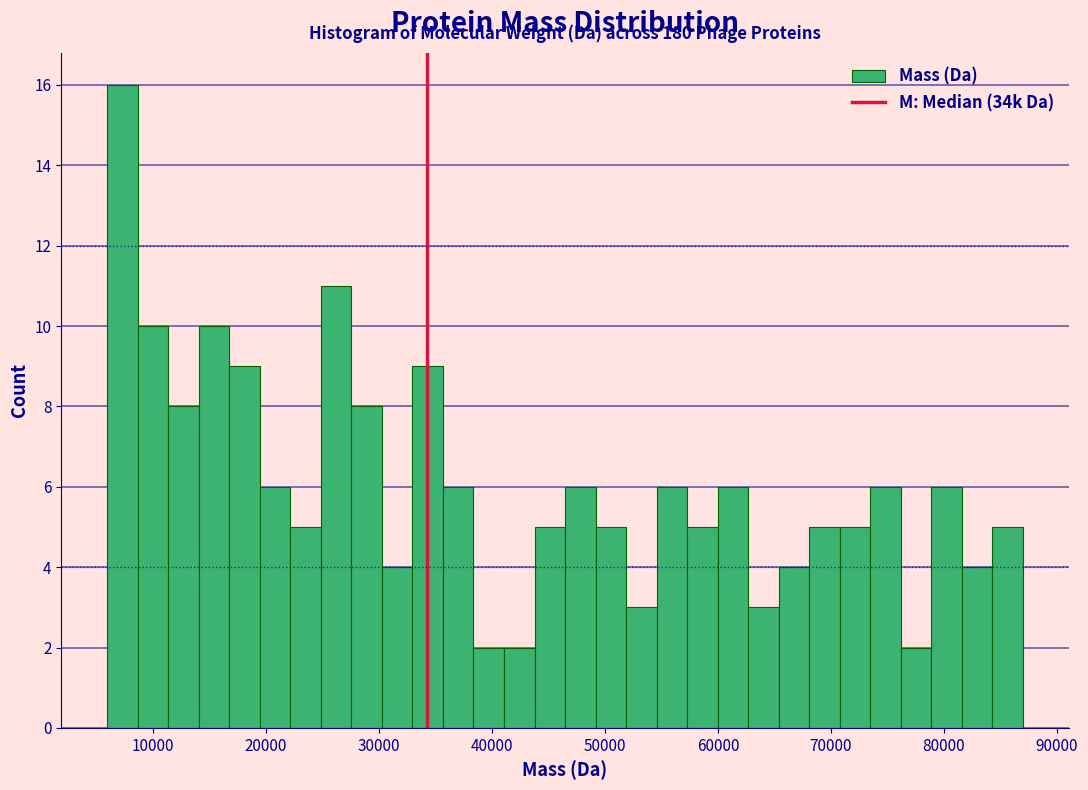

Around what value on the x-axis is the tallest bar? Give the approximate position of its centre, as read against the axis.

7000